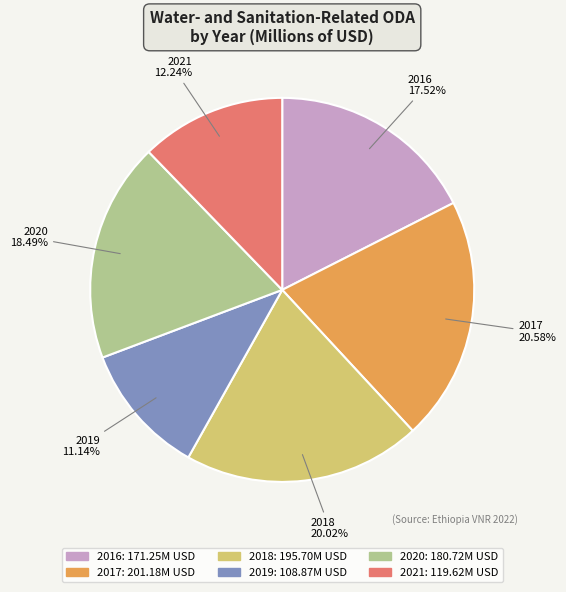

Is 2021 the majority of the pie?

No